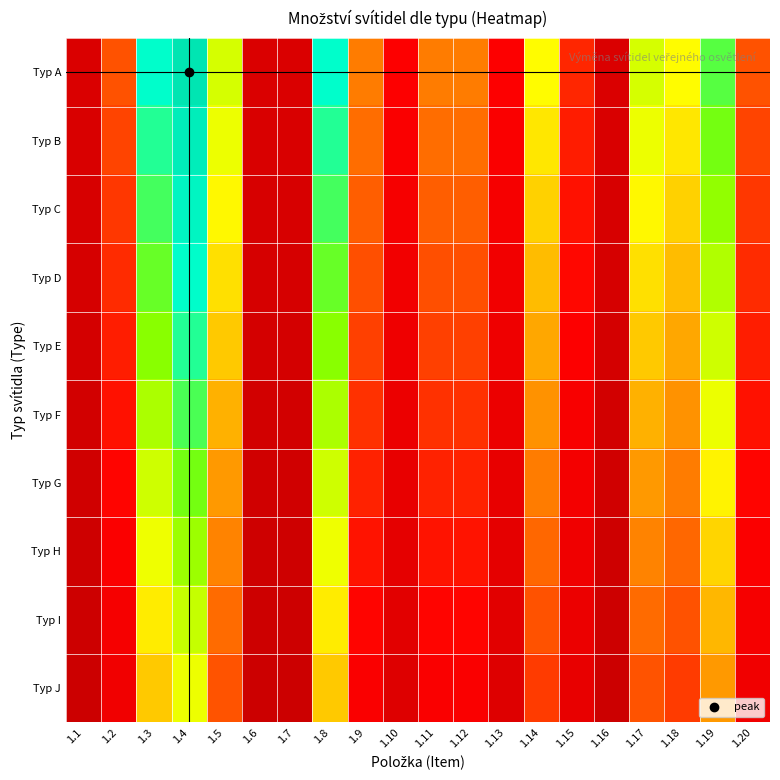

Which series has the widest spread of values?

Typ A